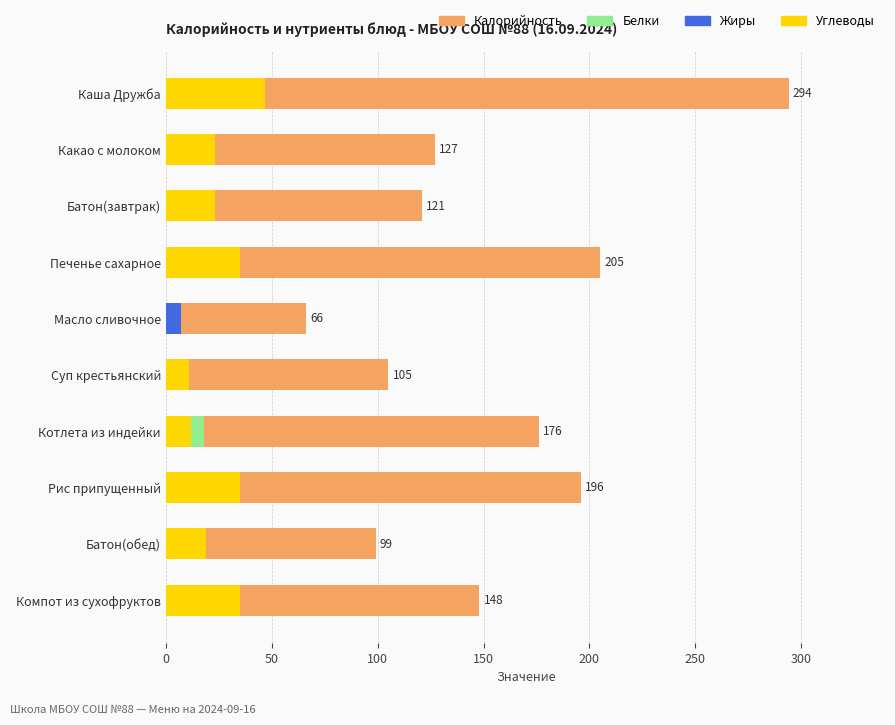

Which has a higher value, Батон(обед) or Печенье сахарное?

Печенье сахарное